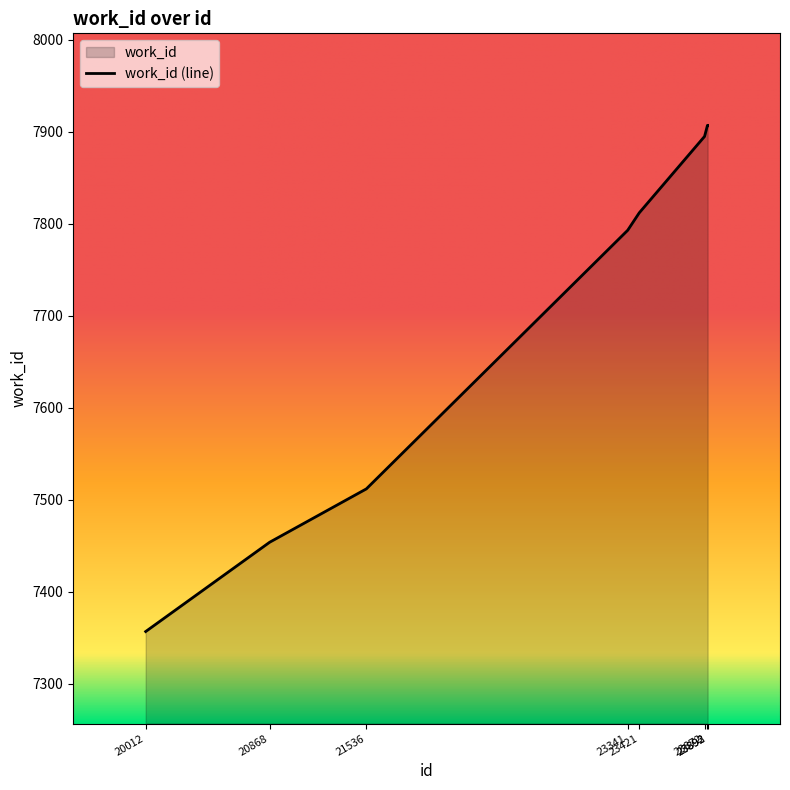

What is the value of the 8th point from the left?

7907